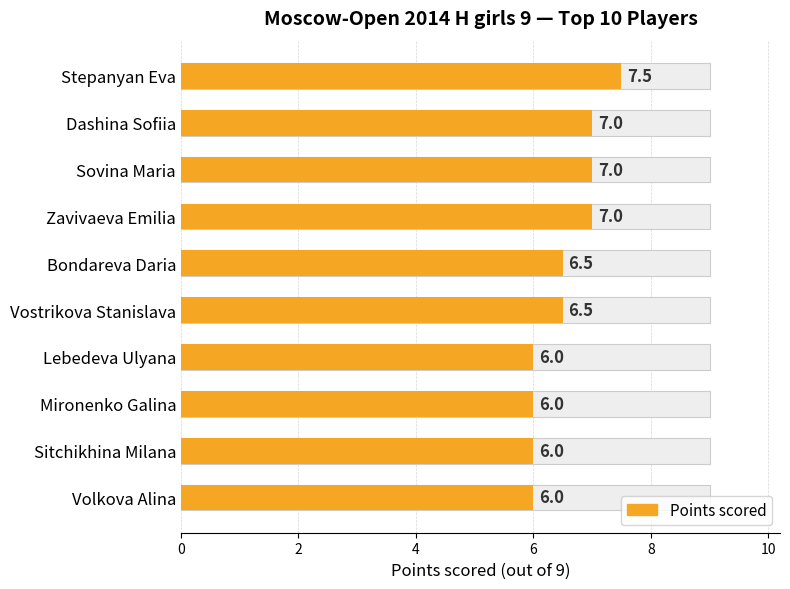

The chart shows a value of 6.0 at Volkova Alina. True or false?

True